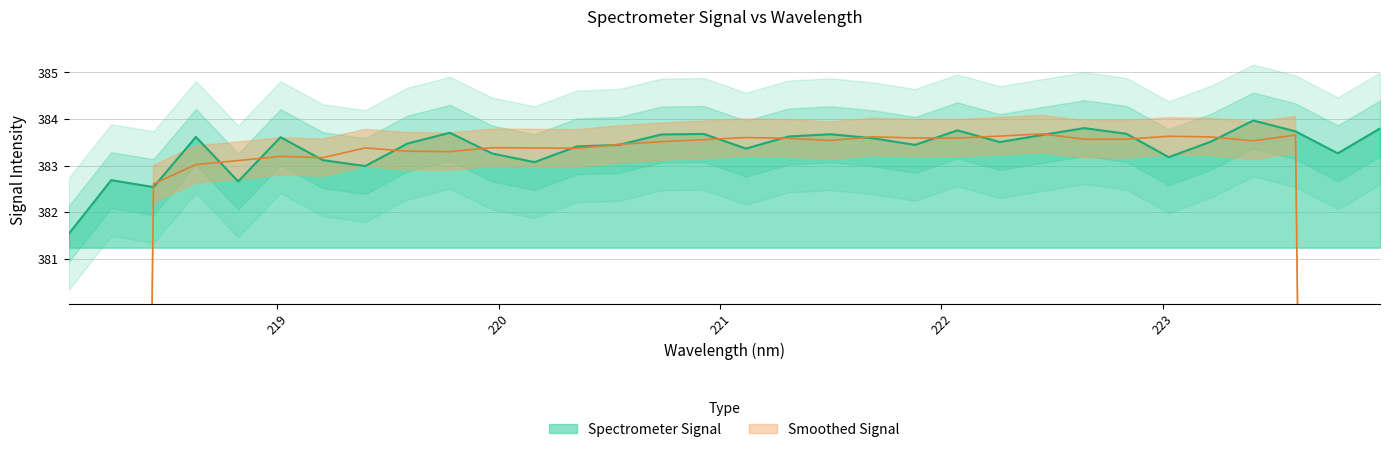

Is this an area chart (filled region under the line)?

No